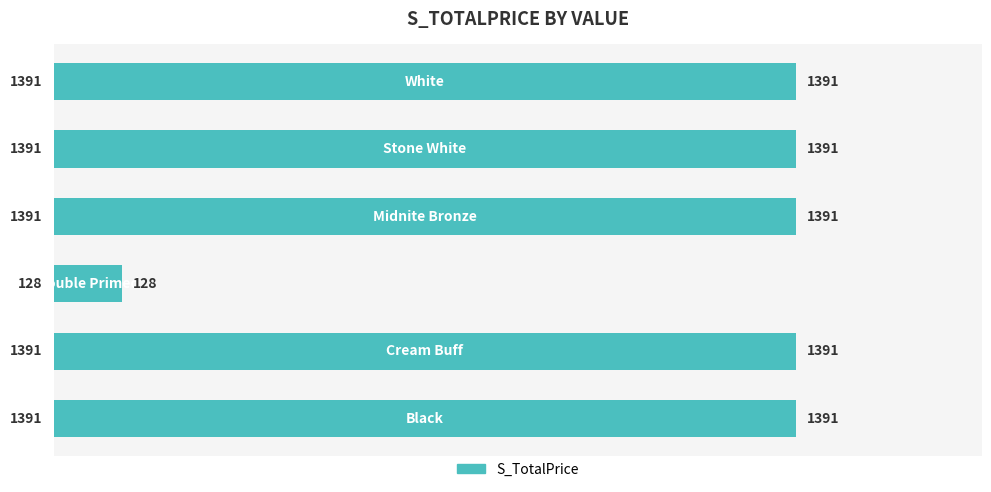

What is the minimum value shown in the chart?

128